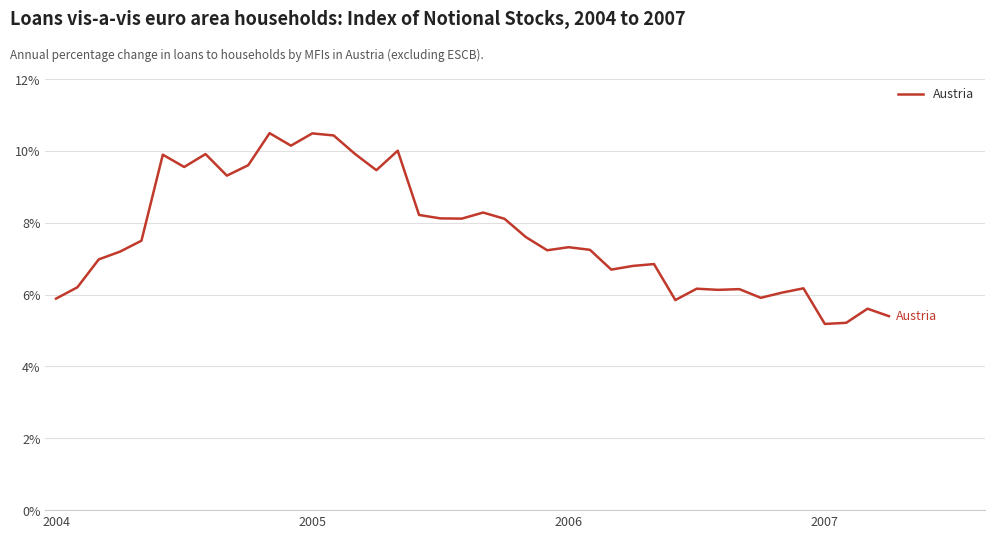

What is the maximum value shown in the chart?

10.5